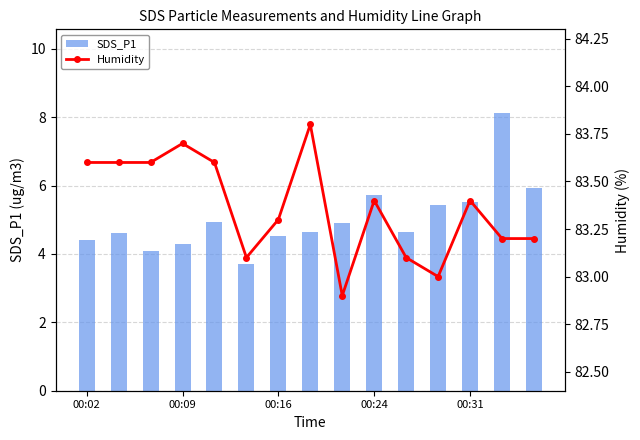

What is the average value of the SDS_P1 series?

5.0